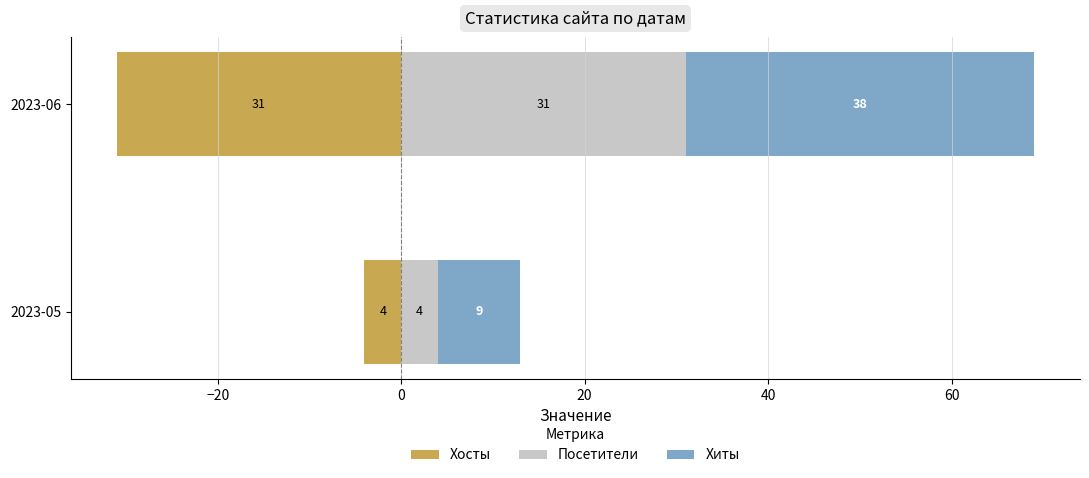

What are all the series names shown in the legend?

Хосты, Посетители, Хиты